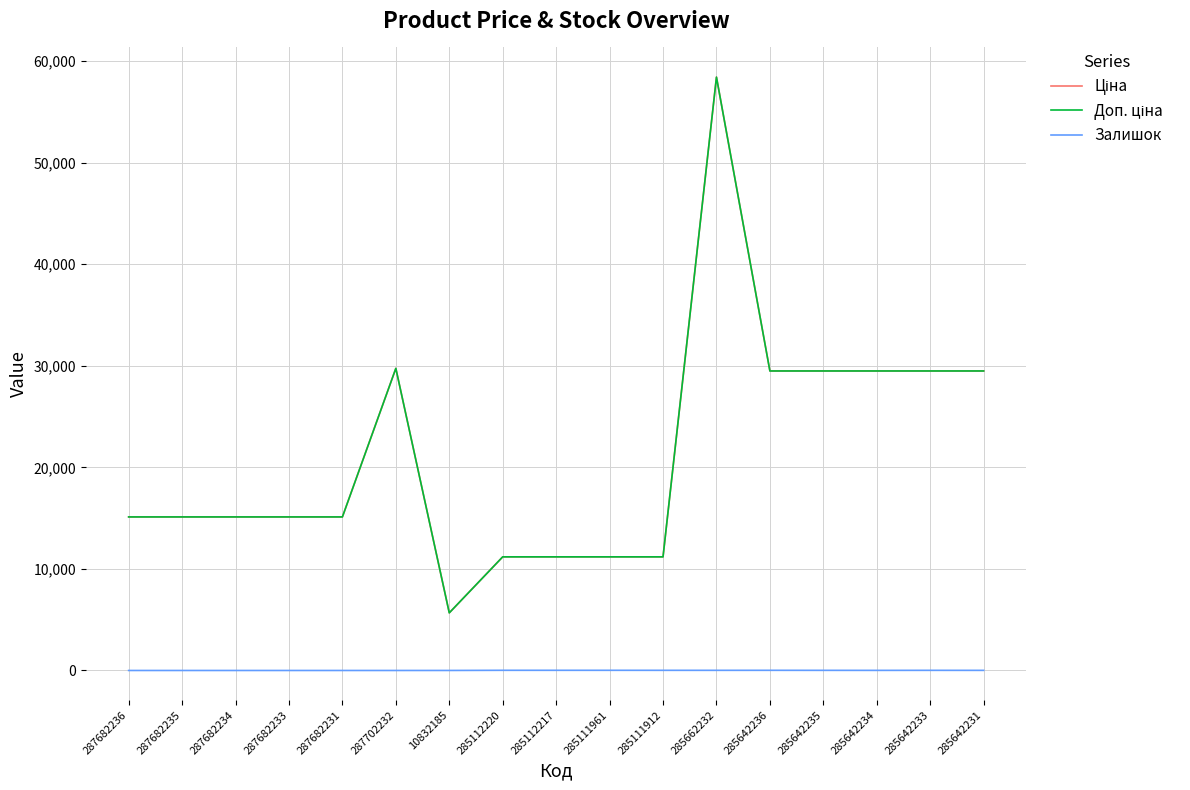

Does the chart have visible grid lines?

Yes